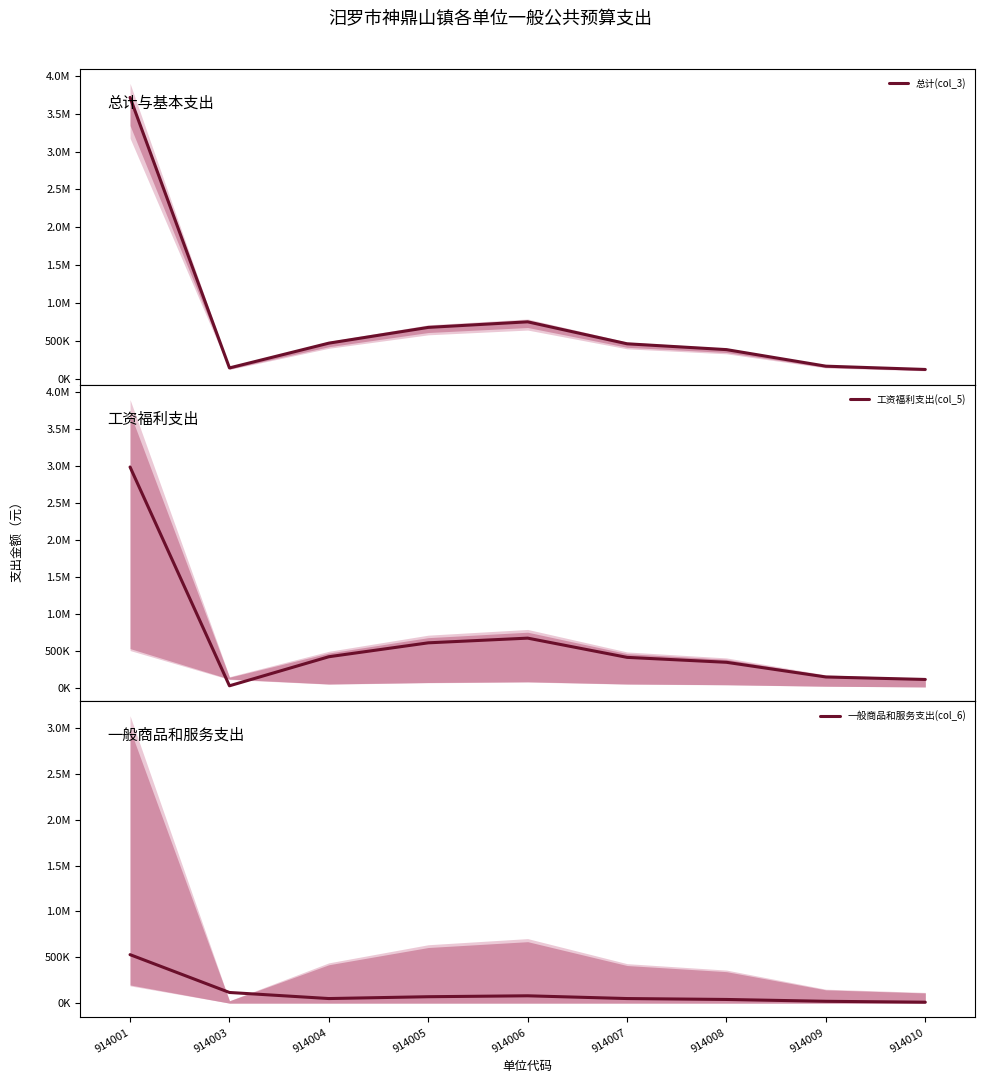

What value does the 总计(col_3) series have at 914003?

141400